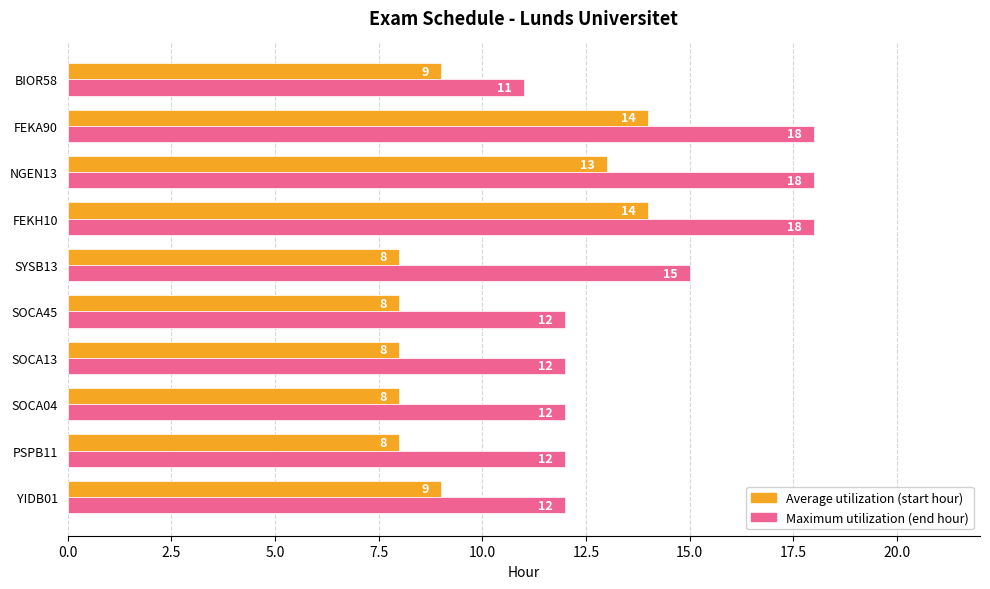

What is the maximum value shown in the chart?

18